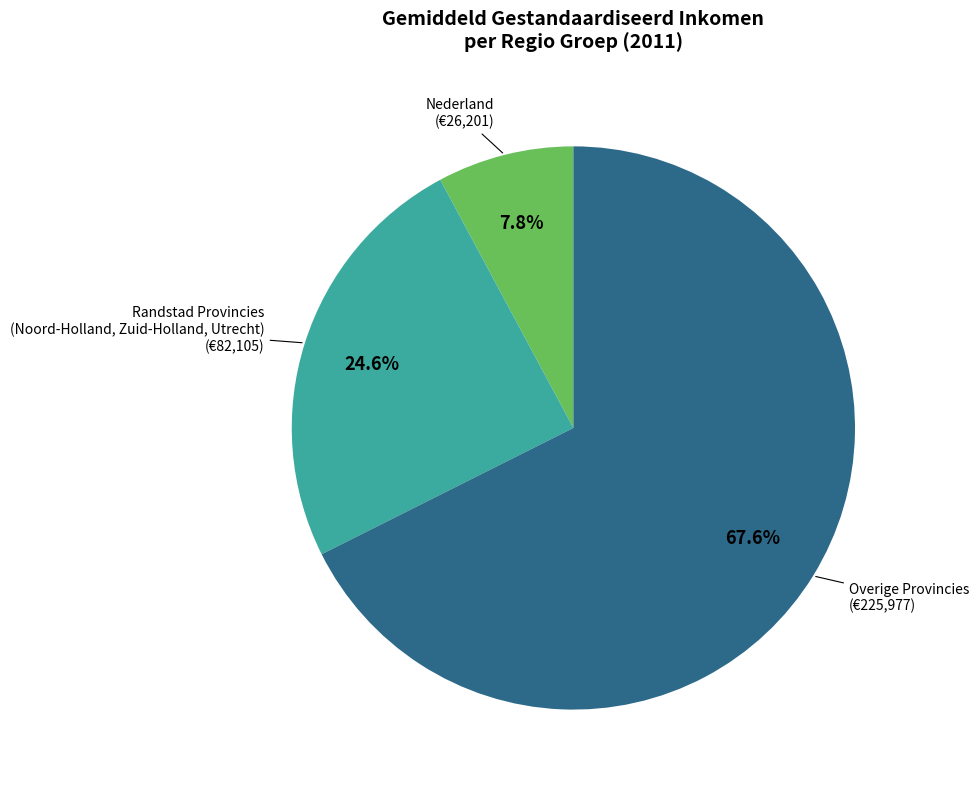

How much of the chart is everything except Overige Provincies?

32.4%